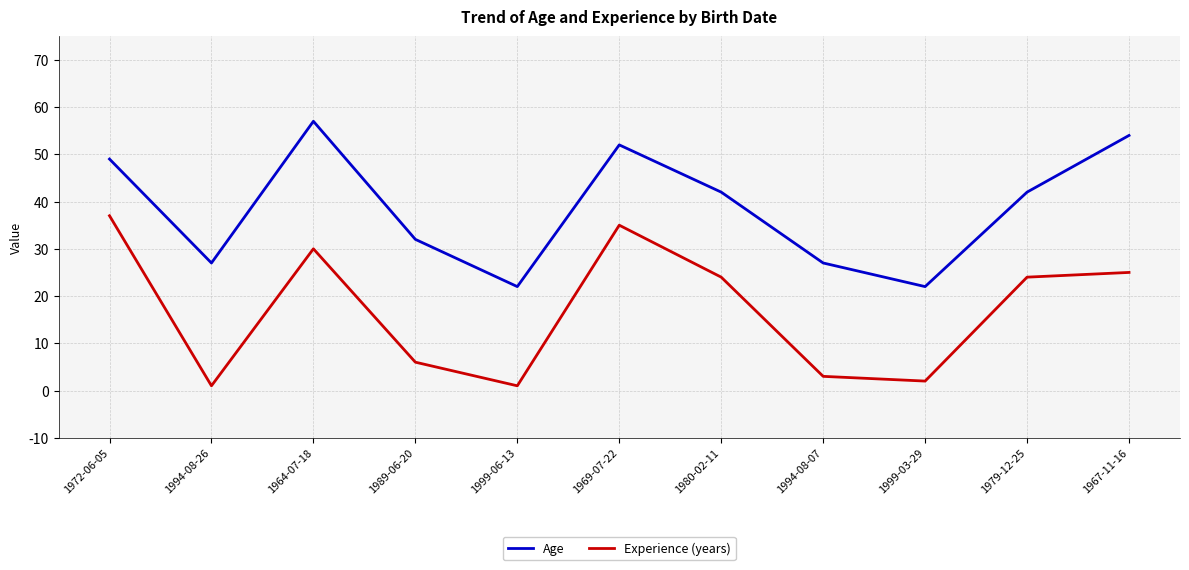

Does the chart display data point markers on the line(s)?

No